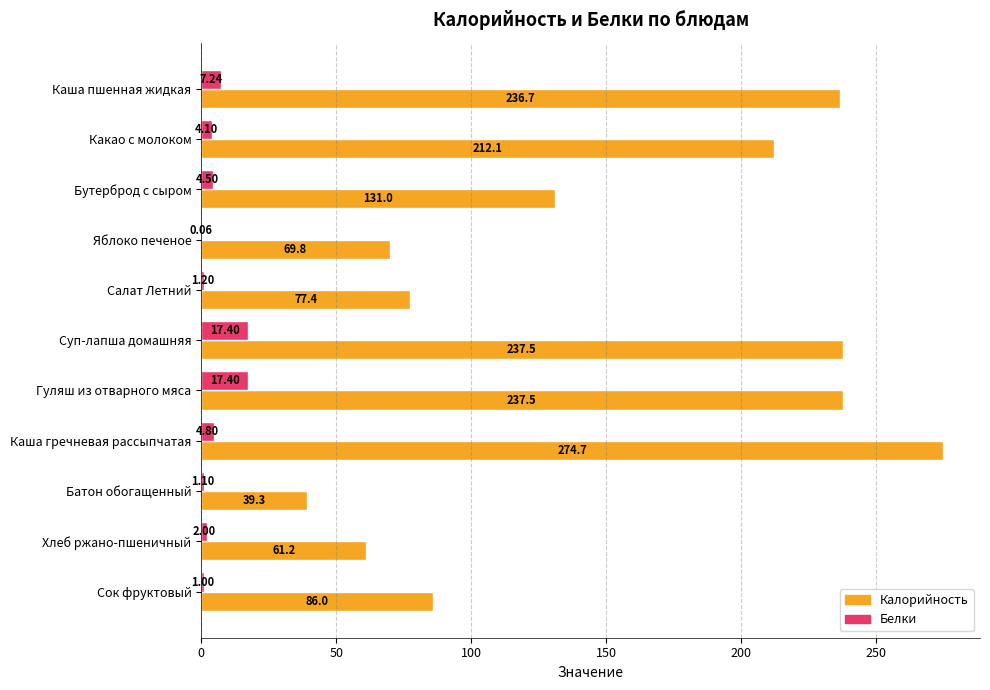

At which label is Калорийность closest to 156?

Бутерброд с сыром